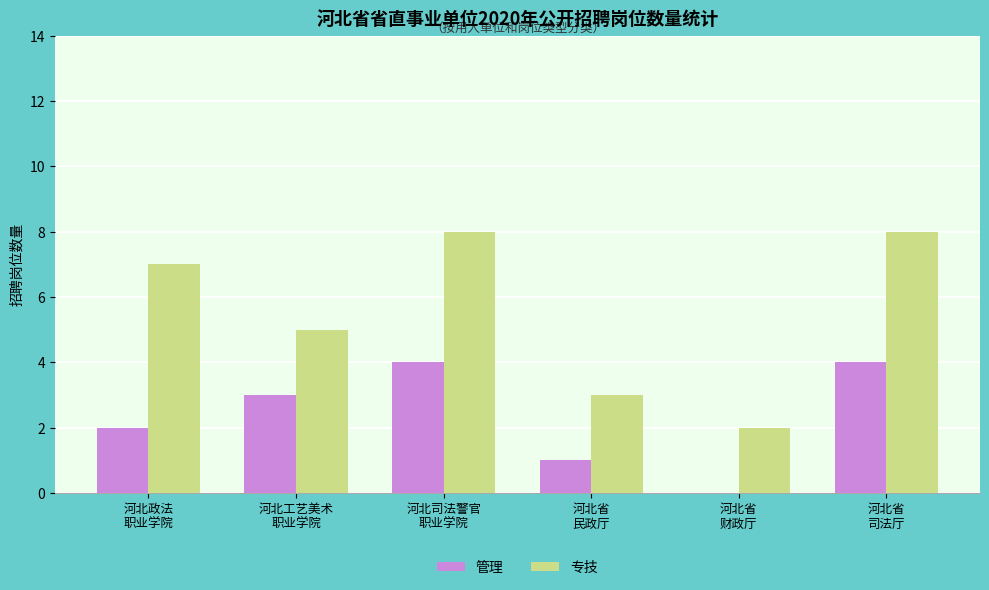

What is the highest value of the 专技 series?

8